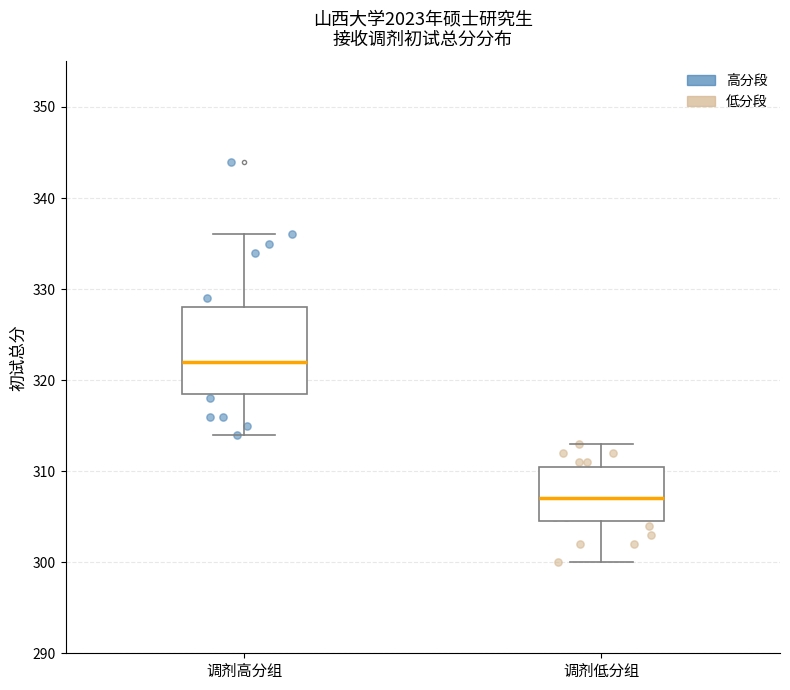

Where is the upper edge of the box for 调剂低分组 on the y-axis? The values are not printed on the chart, so give them approximately, as read against the axis.

311